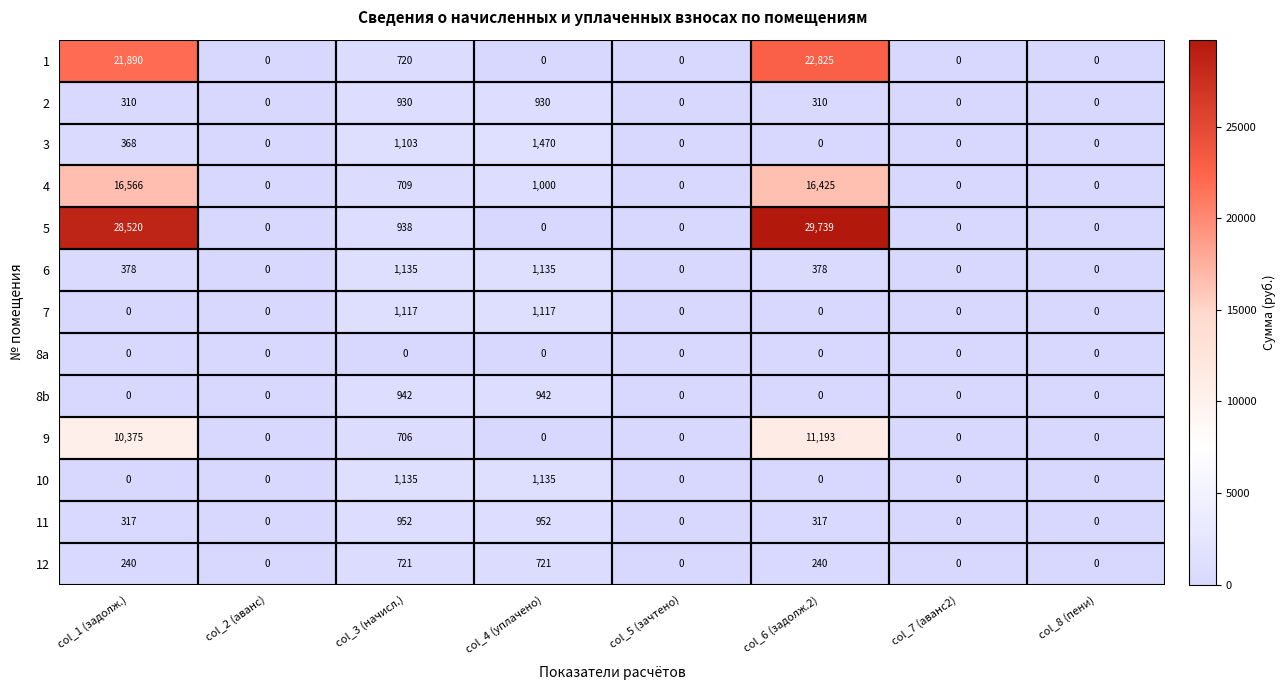

True or false: 4 has a value of 327 at col_4 (уплачено).

False